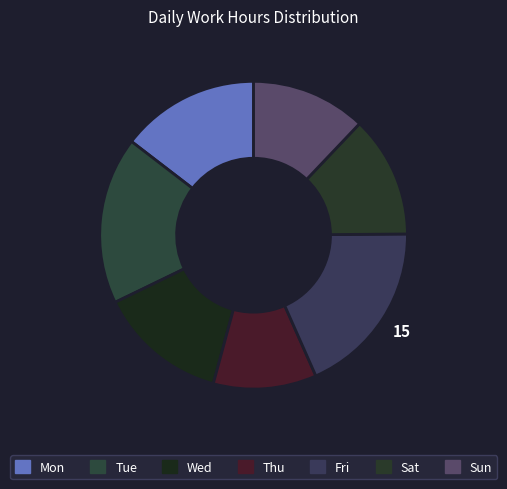

What is the change in value from Mon to Tue?

+2.4